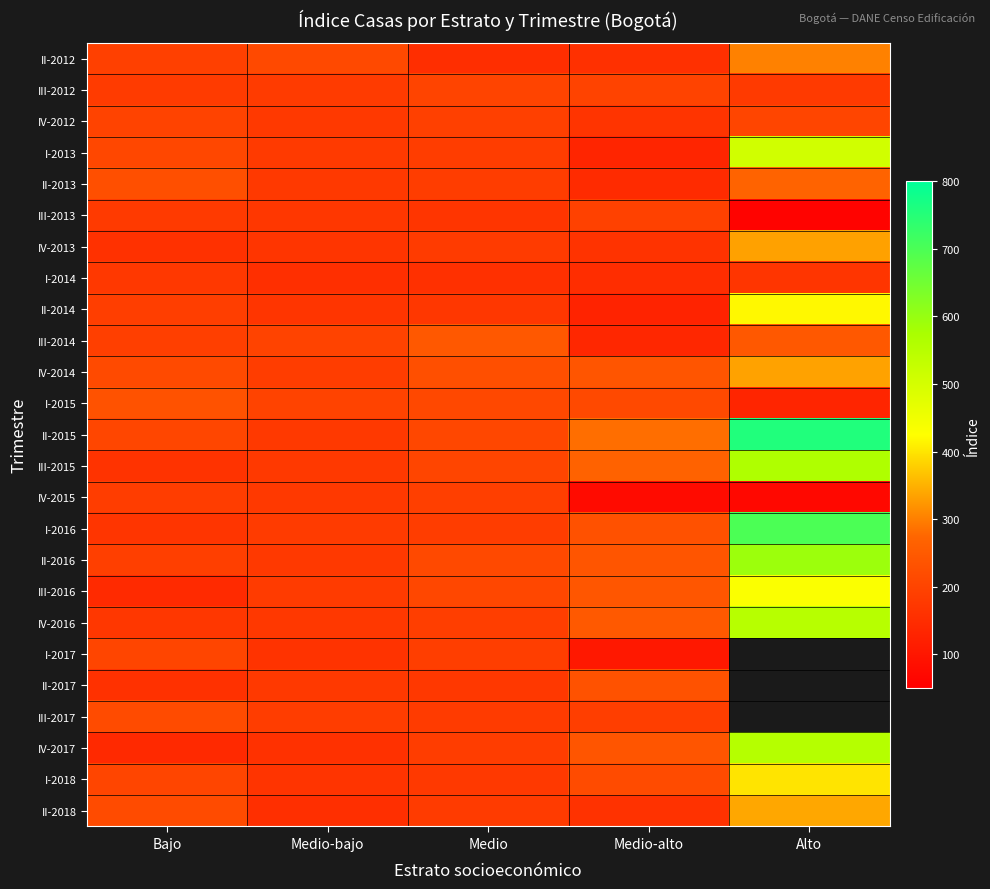

Which series has the widest spread of values?

II-2015